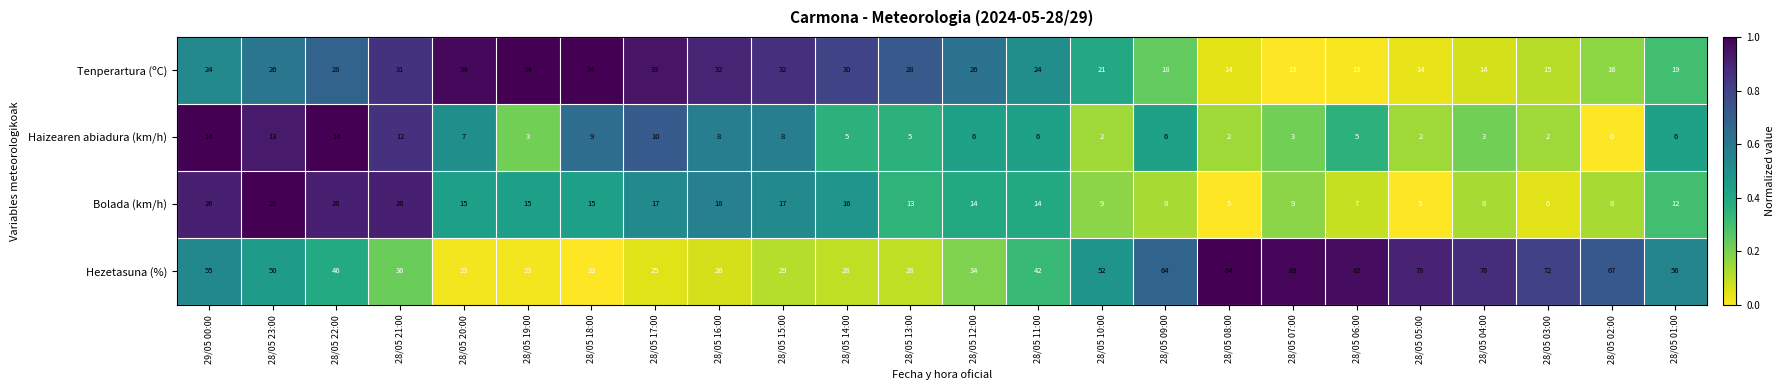

Is it true that Hezetasuna (%) equals 82 at 28/05 06:00?

True